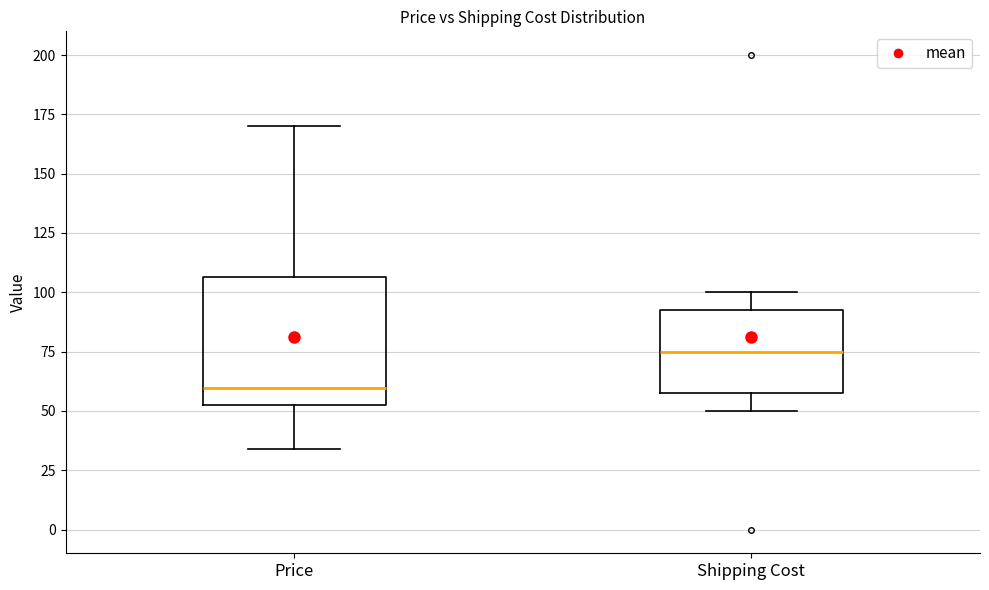

Where is the lower edge of the box for Shipping Cost on the y-axis? The values are not printed on the chart, so give them approximately, as read against the axis.

60